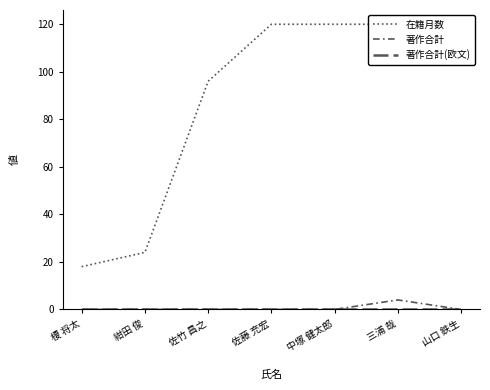

At which label does 著作合計(欧文) reach its peak?

榎 将太